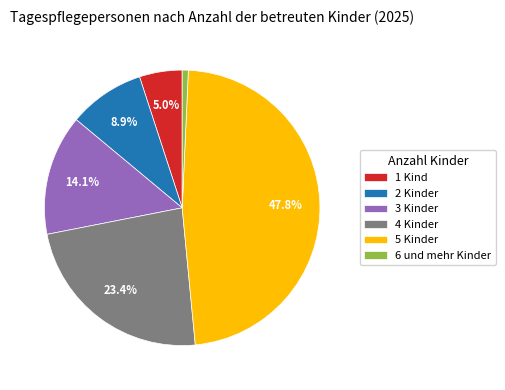

To the nearest percent, what portion does 3 Kinder represent?

14%